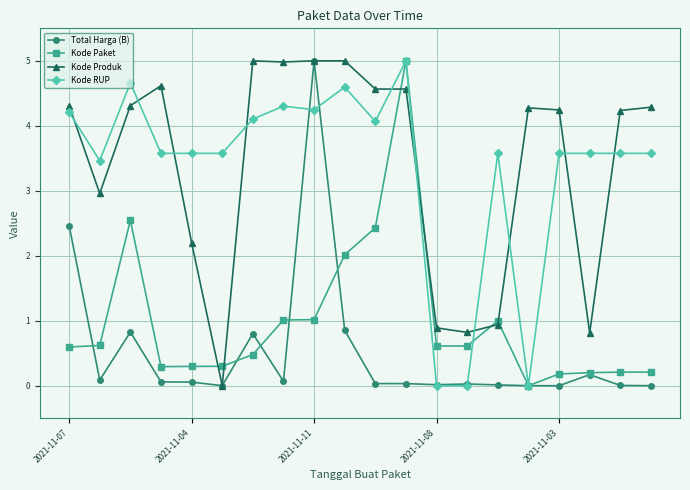

What is the value of the Kode RUP point at the 10th from the left?

4.6